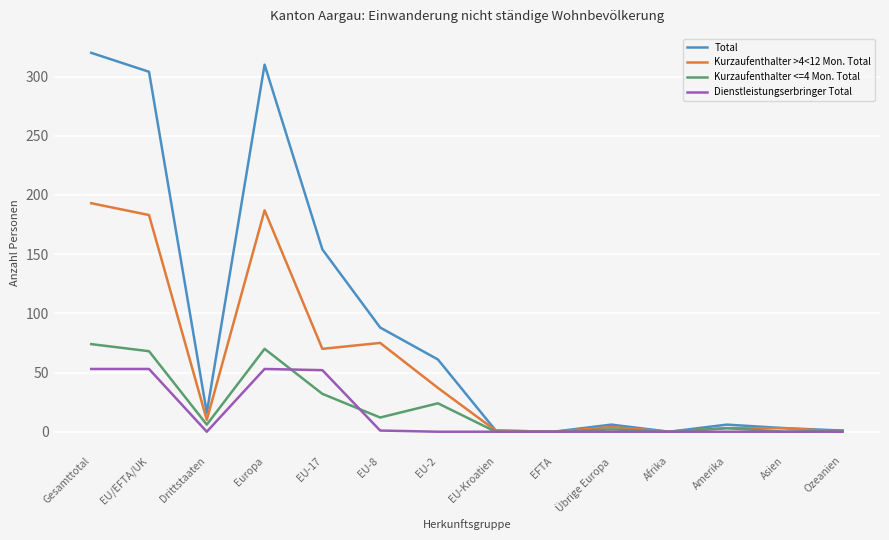

What position from the right is Europa?

11